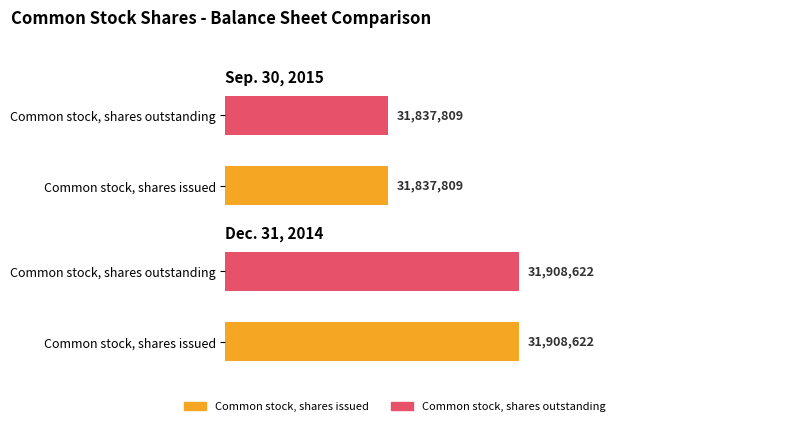

Count the number of categories in the chart.

2